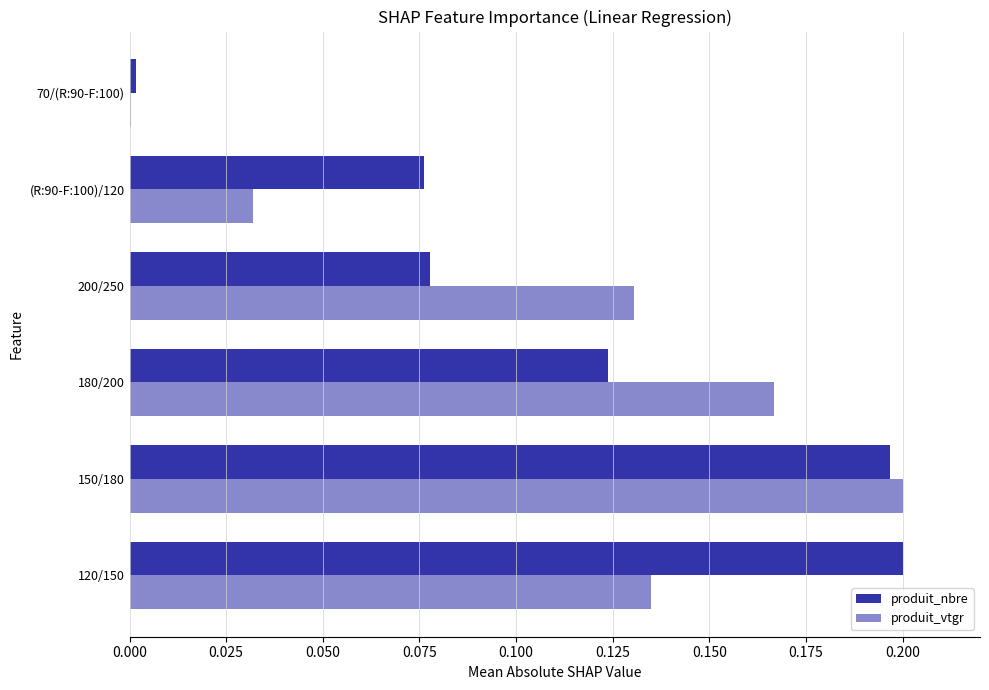

What is the sum of all produit_vtgr values?

0.7